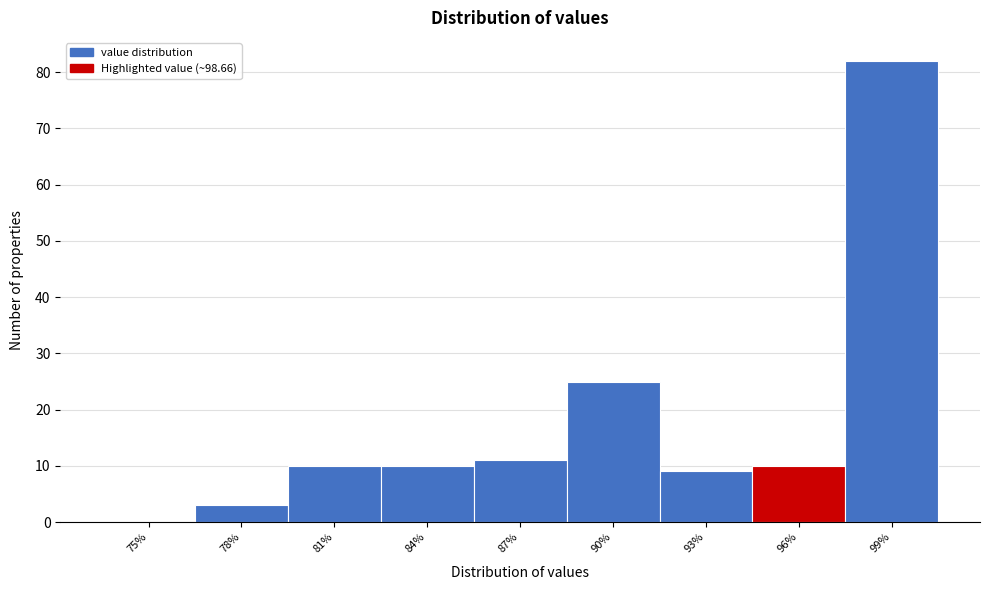

Reading left to right, transcribe all the data shown in this chart.

75%=0	78%=3	81%=10	84%=10	87%=11	90%=25	93%=9	96%=10	99%=82